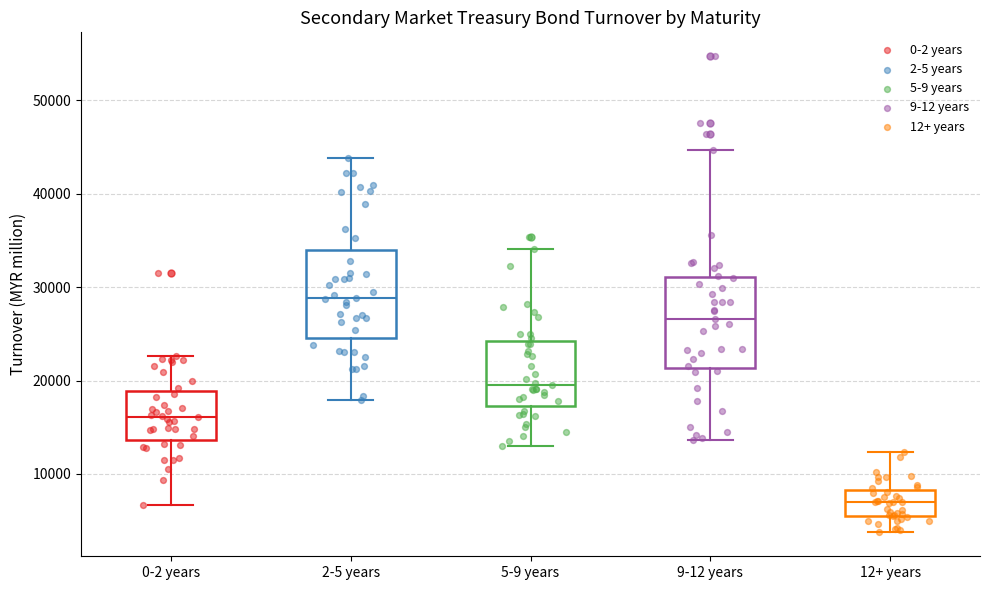

Which box's median line is the lowest?

12+ years